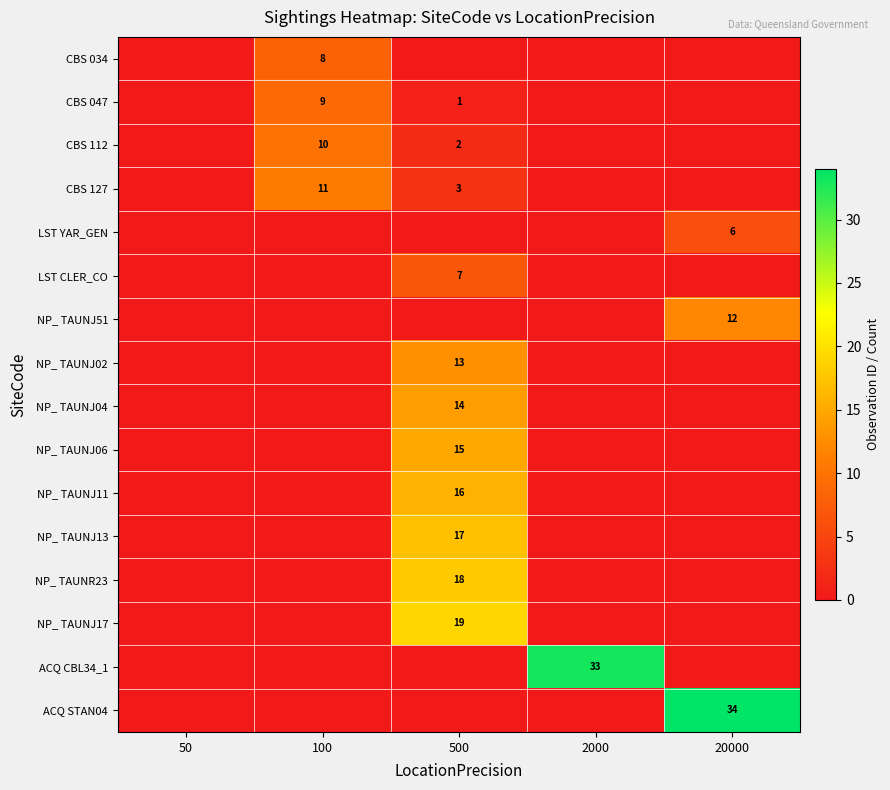

The CBS 047 series shows 0 at 500. True or false?

False